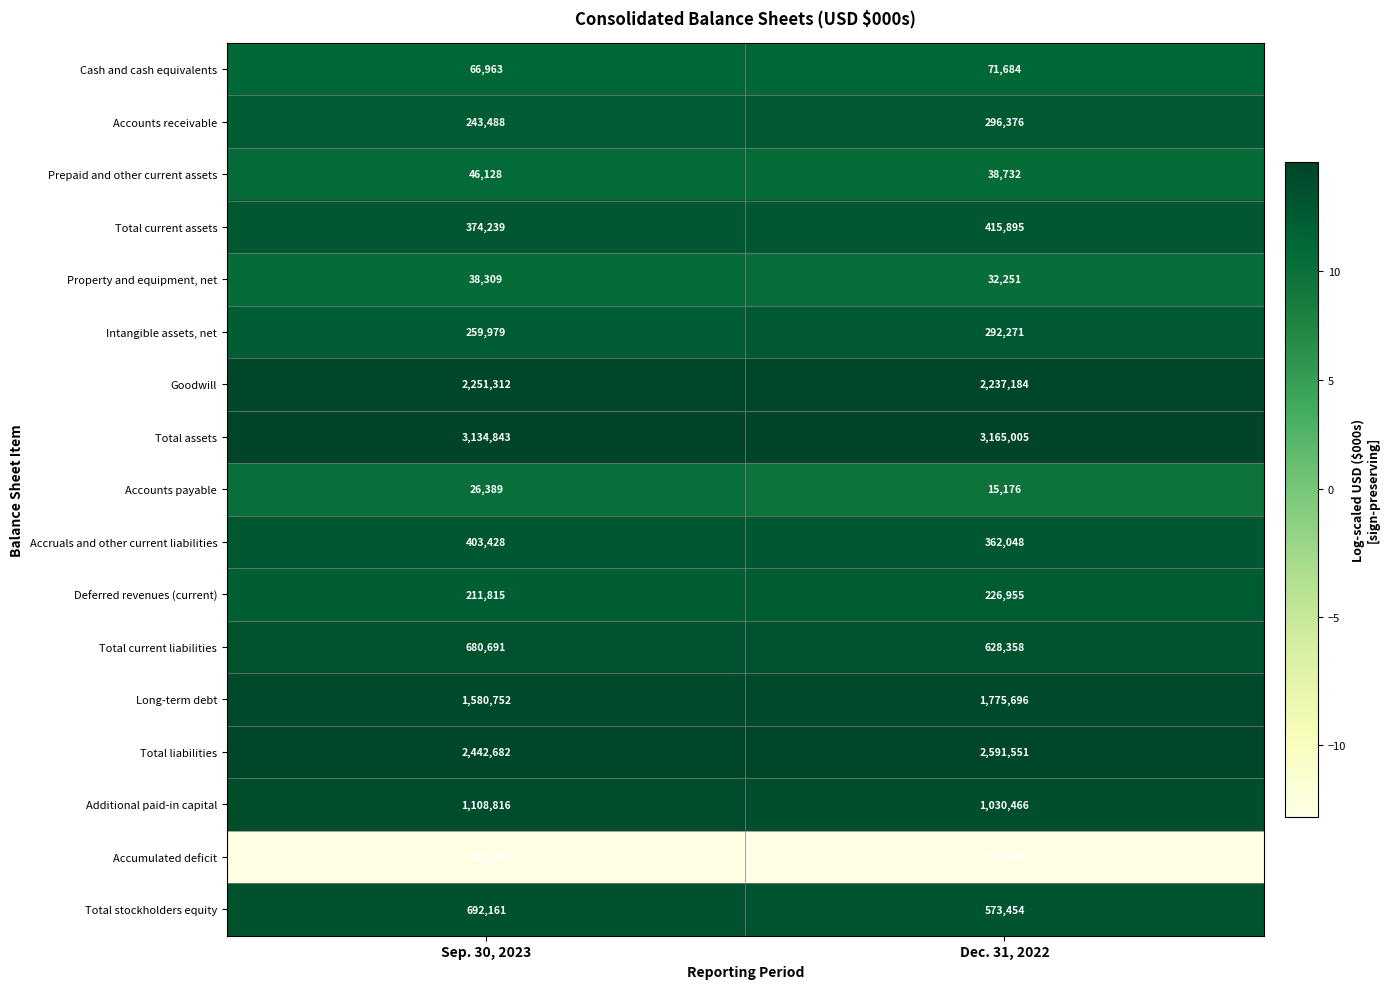

What is the highest value of the Goodwill series?

2251312